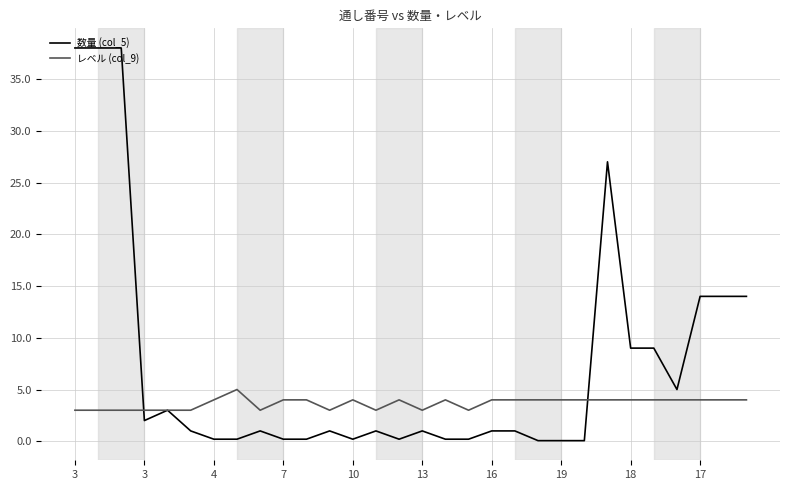

Which series has the widest spread of values?

数量 (col_5)